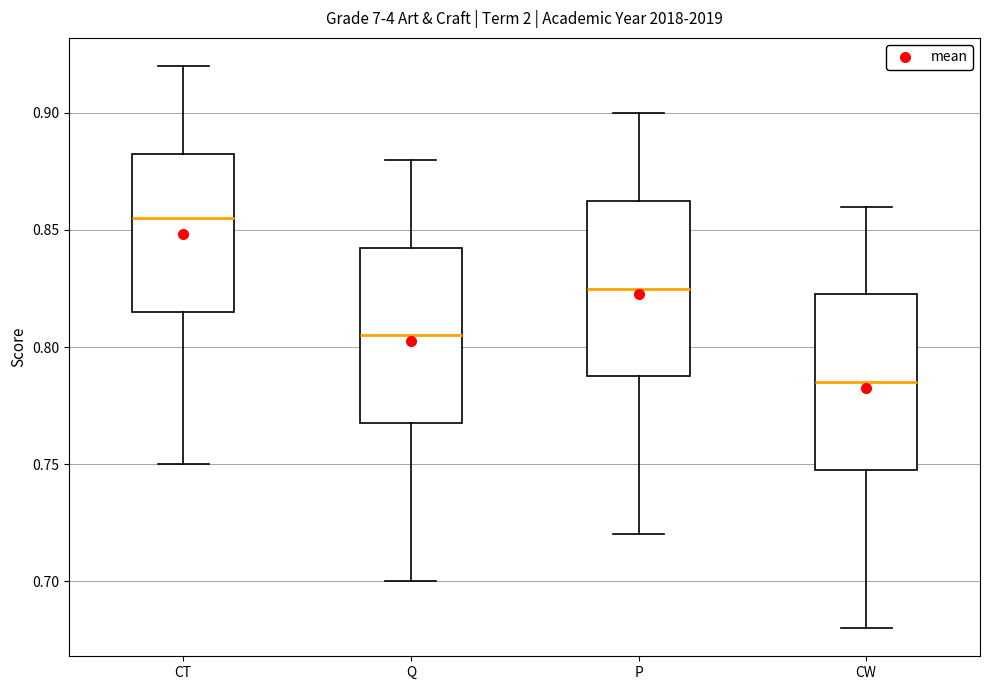

Reading left to right, read every box against the y-axis: the position of its median line, the range the box covers, and the ends of its whiskers. The values are not printed on the chart, so give them approximately, as read against the axis.

CT: median 0.855, box 0.815 to 0.885, whiskers 0.750 to 0.920
Q: median 0.805, box 0.770 to 0.845, whiskers 0.700 to 0.880
P: median 0.825, box 0.790 to 0.865, whiskers 0.720 to 0.900
CW: median 0.785, box 0.750 to 0.825, whiskers 0.680 to 0.860